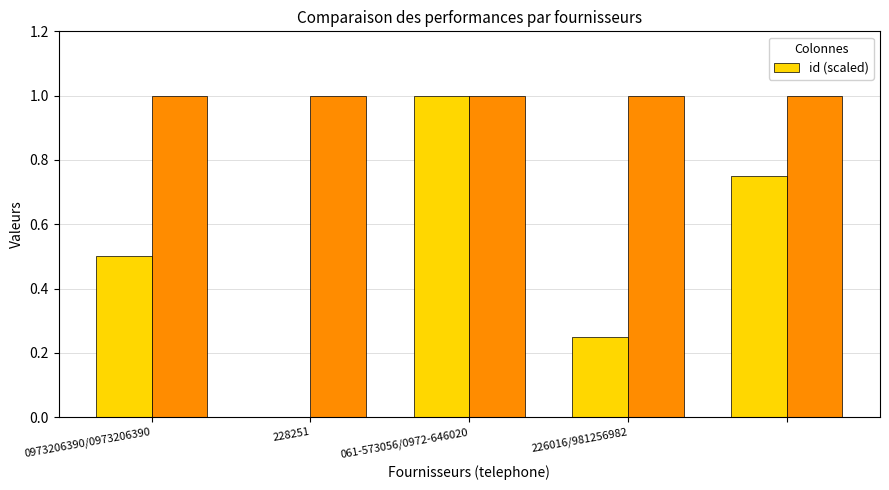

How many values in id (scaled) are above zero?

4